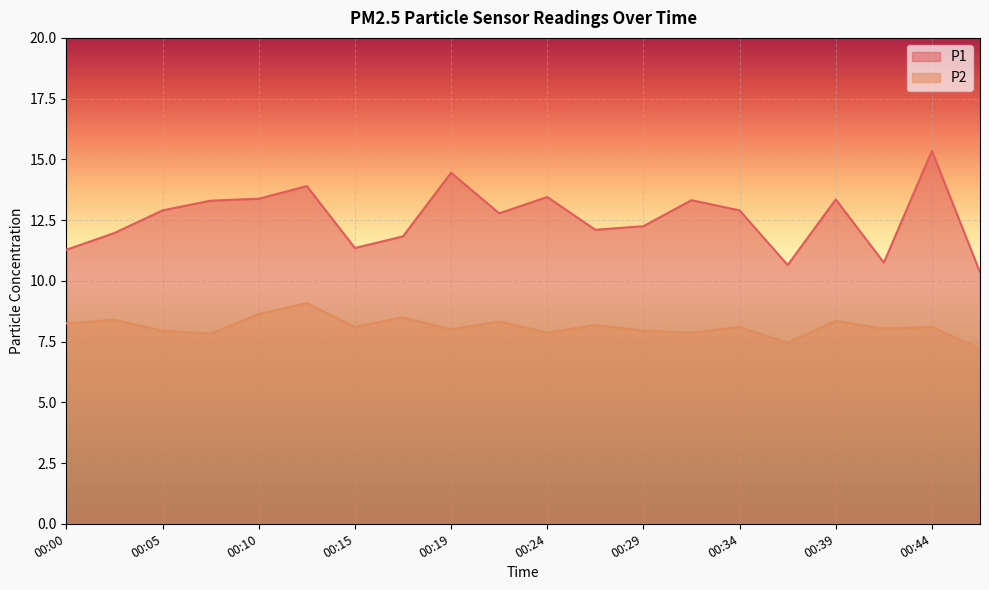

How many values in the P1 series are below 12?

7